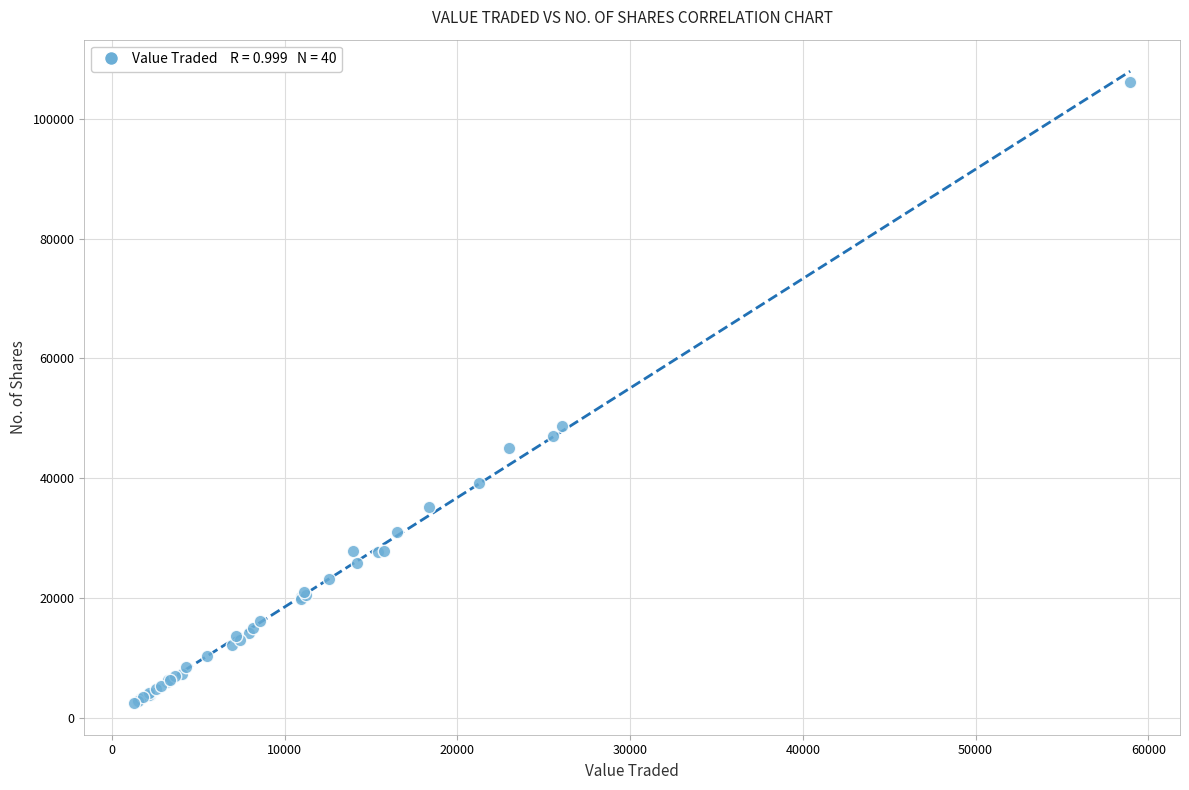

What Y value in the scatter plot is closest to 54323?

48692